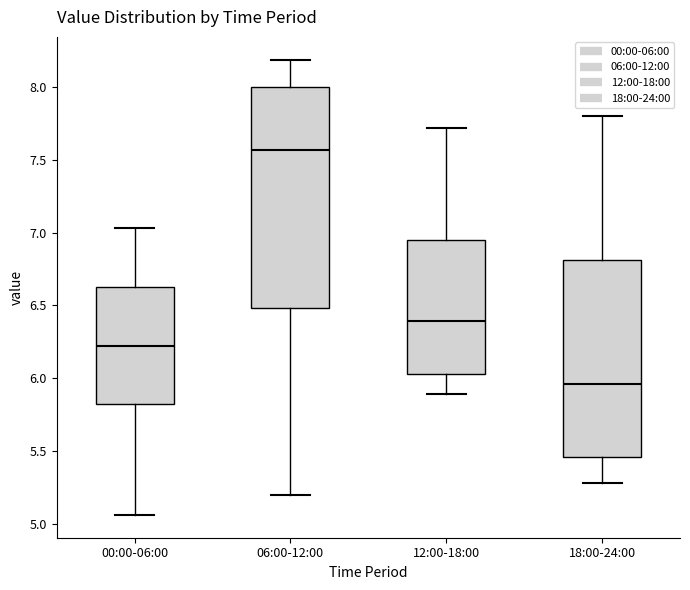

Reading left to right, transcribe this box plot: for each box, give where its median line is, the range the box spans, and where its two whiskers end, as read against the y-axis. The values are not printed on the chart, so give them approximately, as read against the axis.

00:00-06:00: median 6.20, box 5.85 to 6.65, whiskers 5.05 to 7.05
06:00-12:00: median 7.55, box 6.50 to 8.00, whiskers 5.20 to 8.20
12:00-18:00: median 6.40, box 6.05 to 6.95, whiskers 5.90 to 7.70
18:00-24:00: median 5.95, box 5.45 to 6.80, whiskers 5.30 to 7.80